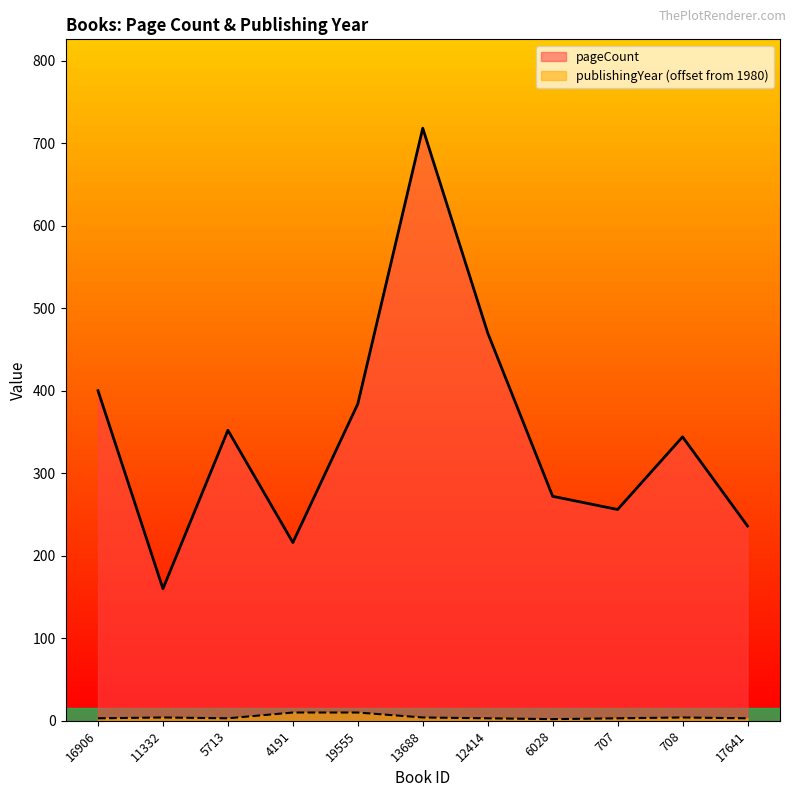

True or false: pageCount and publishingYear cross at least once.

False